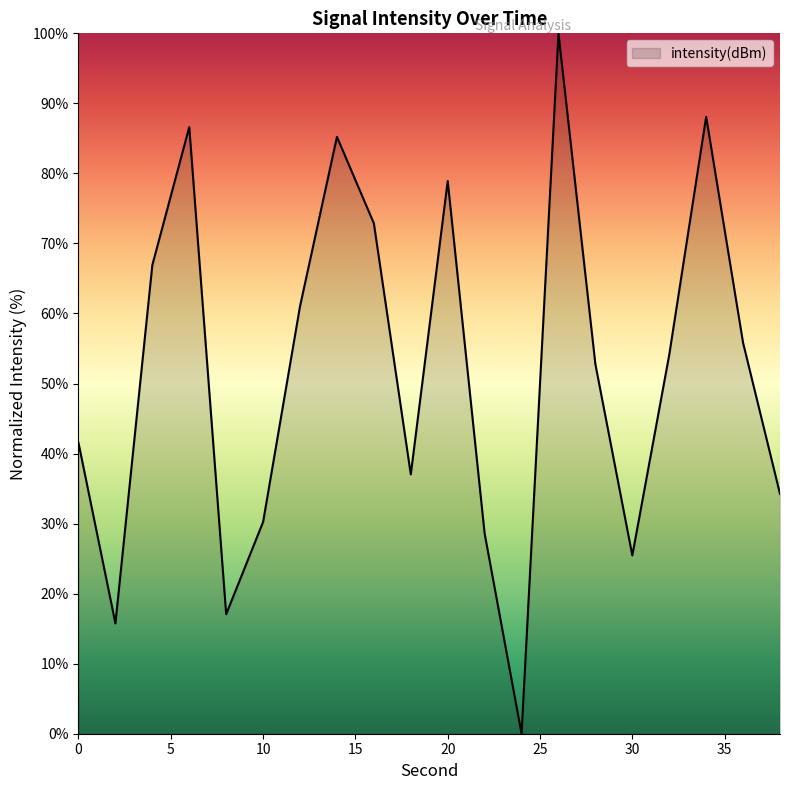

What is the greatest value displayed?

100.0